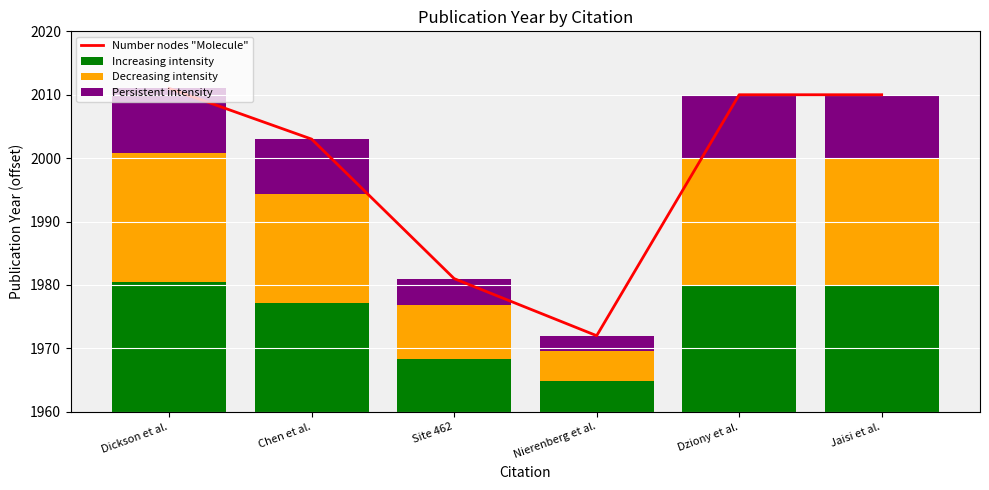

Which series has the widest spread of values?

Number nodes "Molecule"